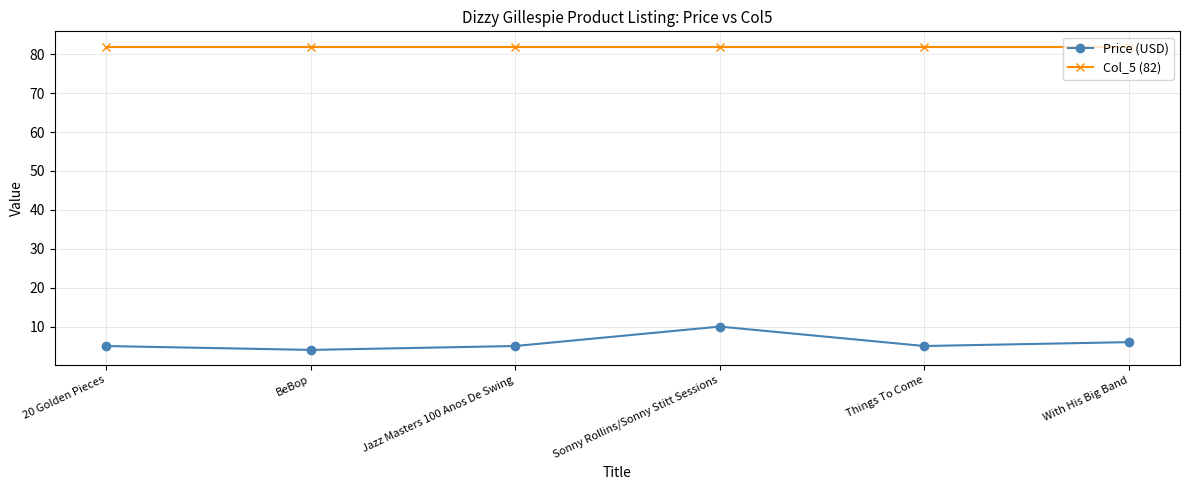

At which label does Price (USD) reach its minimum?

BeBop